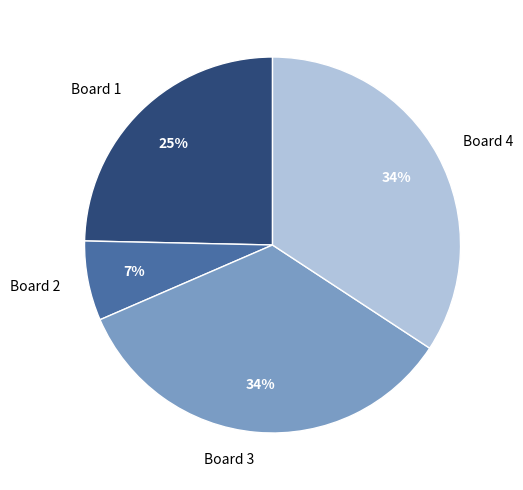

True or false: Board 2 accounts for 7% of the total.

True